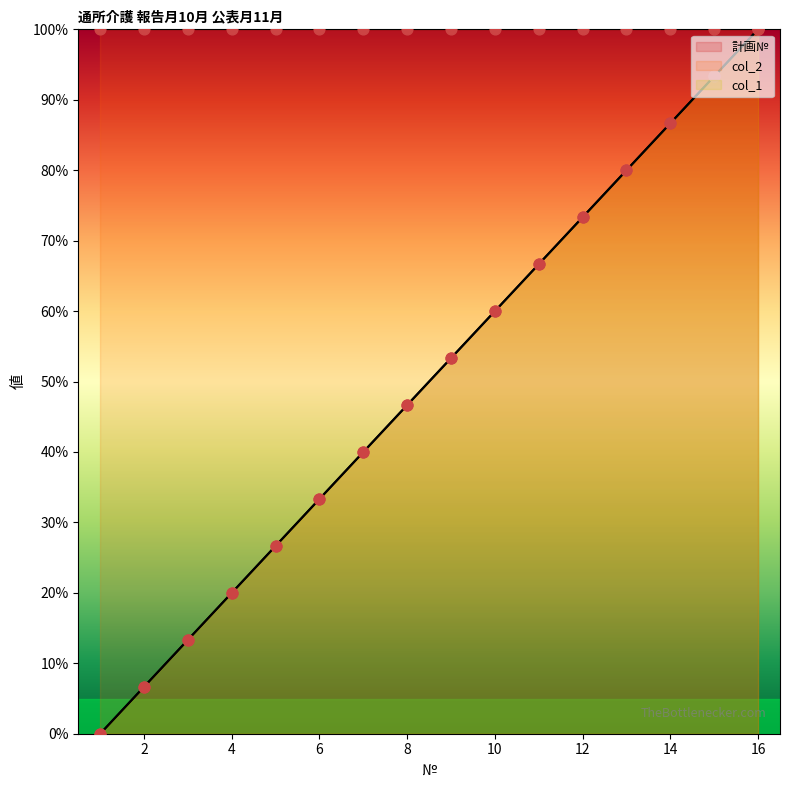

Which series has the largest total across all categories?

計画№